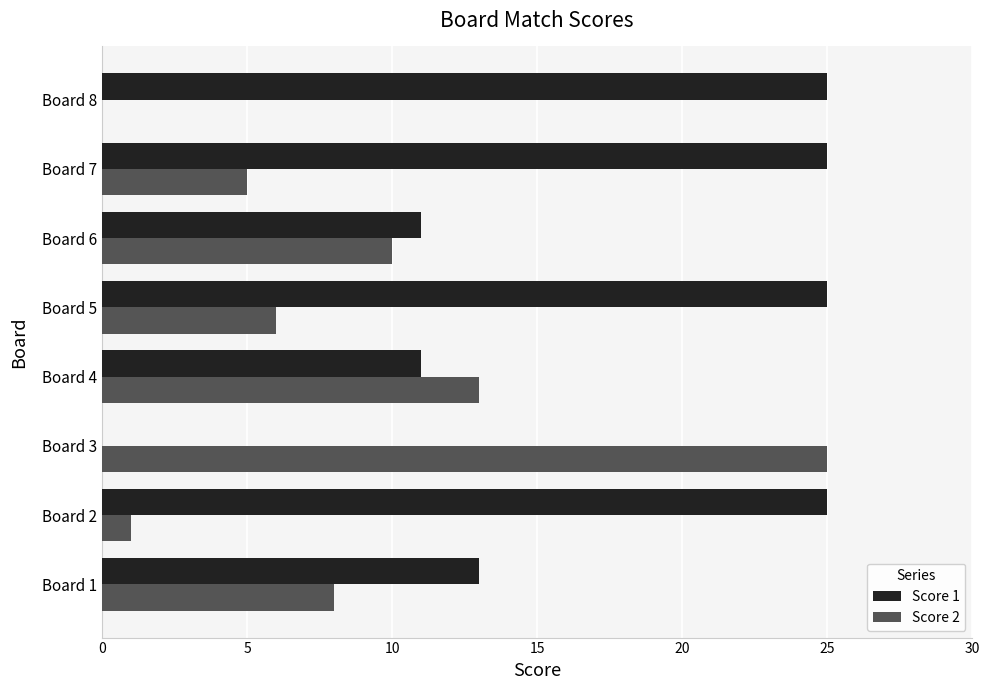

The value of Score 1 at Board 6 is 5. True or false?

False